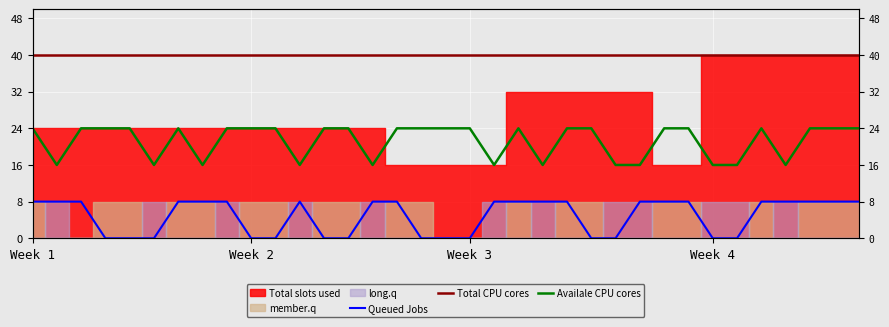

Which series has the largest total across all categories?

Total CPU cores